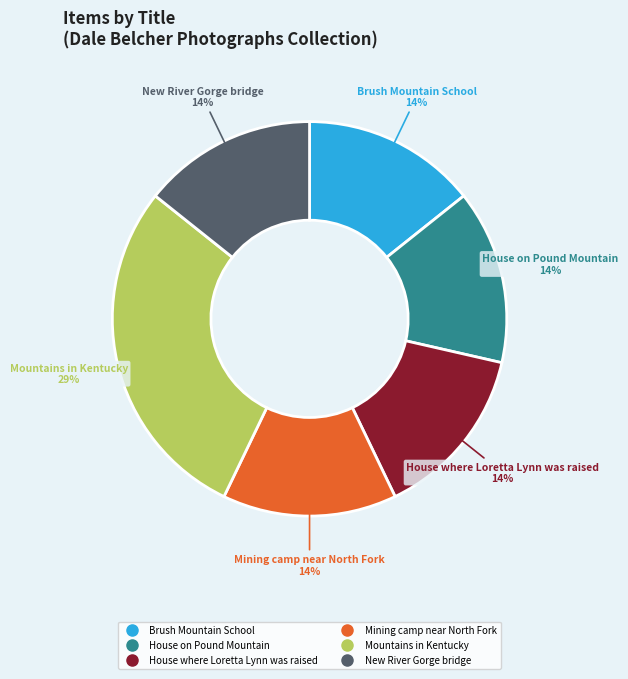

Does any single category account for the majority?

No